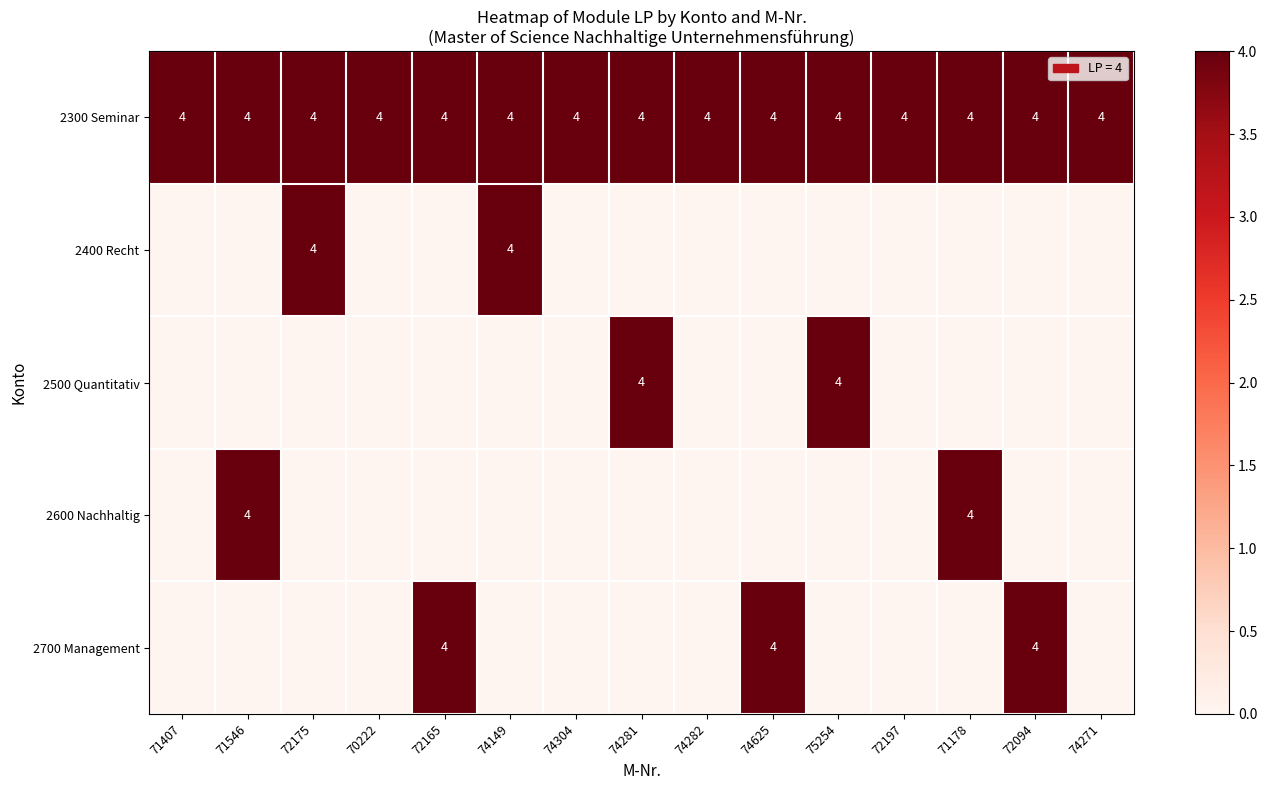

The value of 2300 Seminar at 72165 is 4. True or false?

True